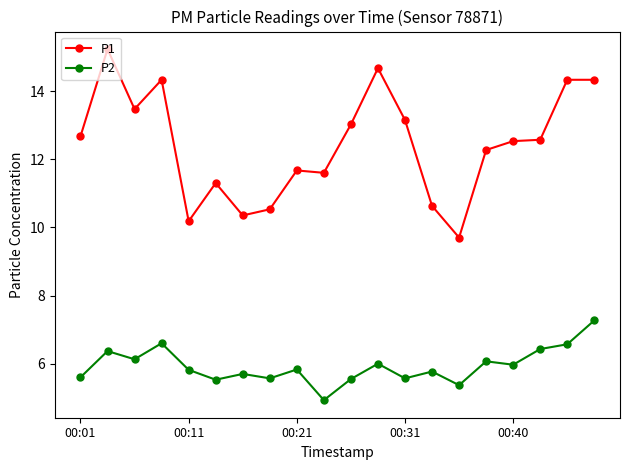

How many lines are shown in the chart?

2